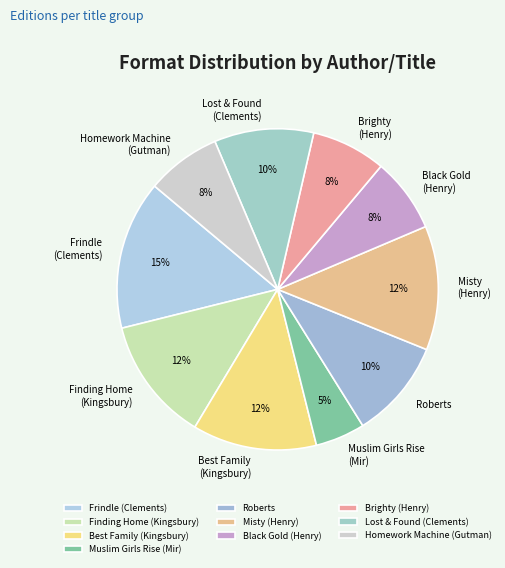

To the nearest percent, what is the combined percentage of Misty (Henry) and Lost & Found (Clements)?

23%